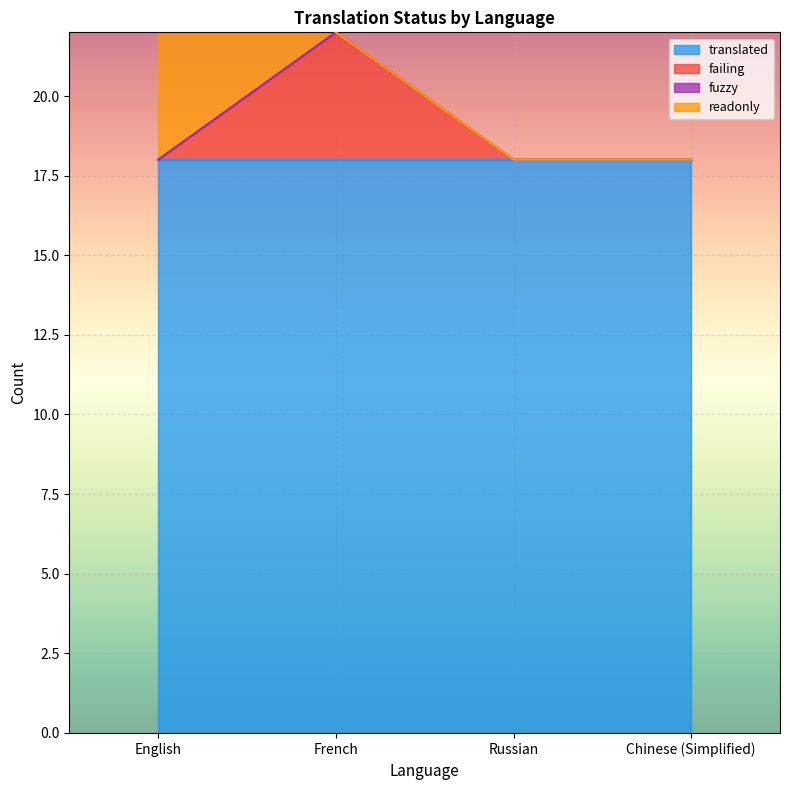

At how many categories does at least one series exceed 12?

4